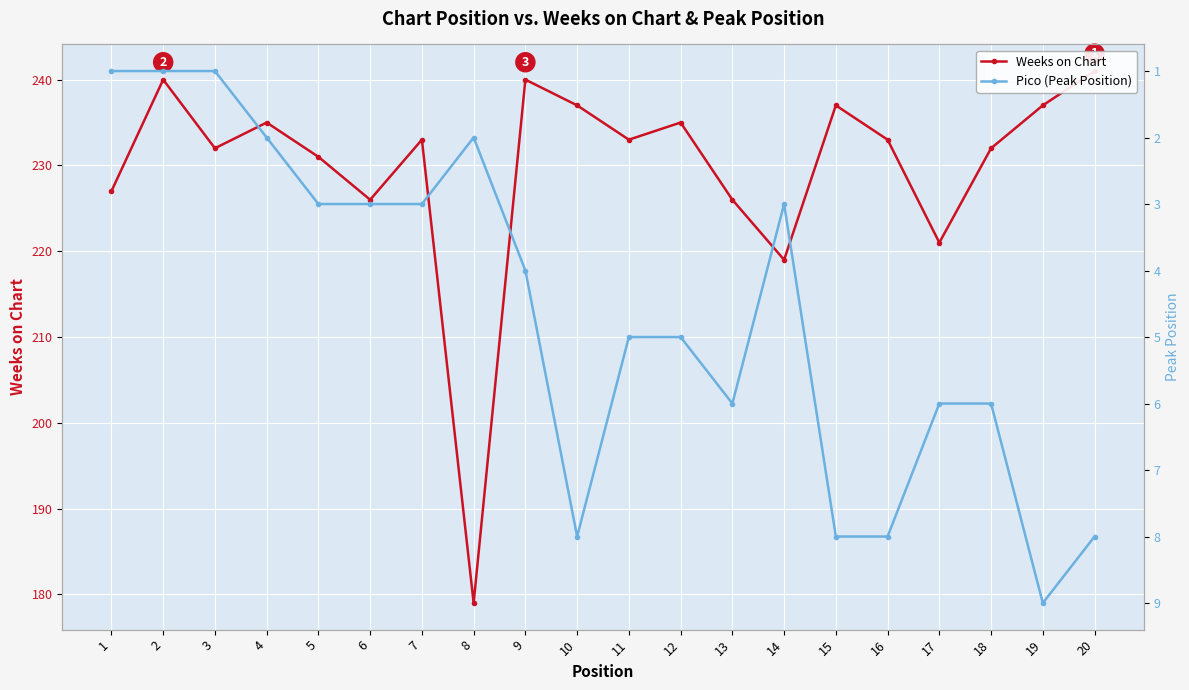

Reading left to right, list all the values displayed in this chart.

Weeks on Chart: 1=227	2=240	3=232	4=235	5=231	6=226	7=233	8=179	9=240	10=237	11=233	12=235	13=226	14=219	15=237	16=233	17=221	18=232	19=237	20=241
Pico (Peak Position): 1=1	2=1	3=1	4=2	5=3	6=3	7=3	8=2	9=4	10=8	11=5	12=5	13=6	14=3	15=8	16=8	17=6	18=6	19=9	20=8